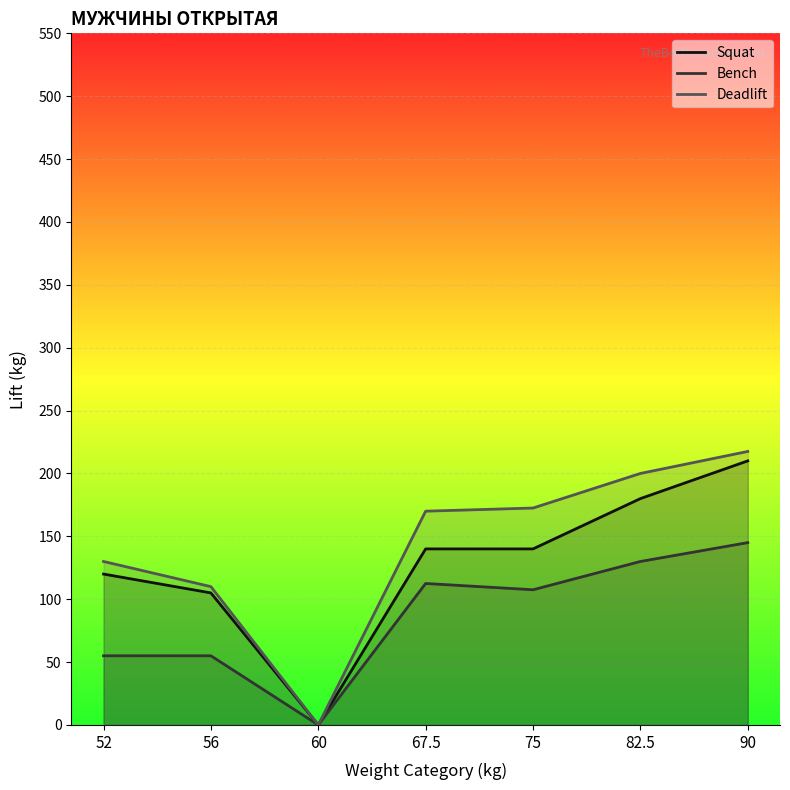

The value of Squat at 60 is 112.1. True or false?

False